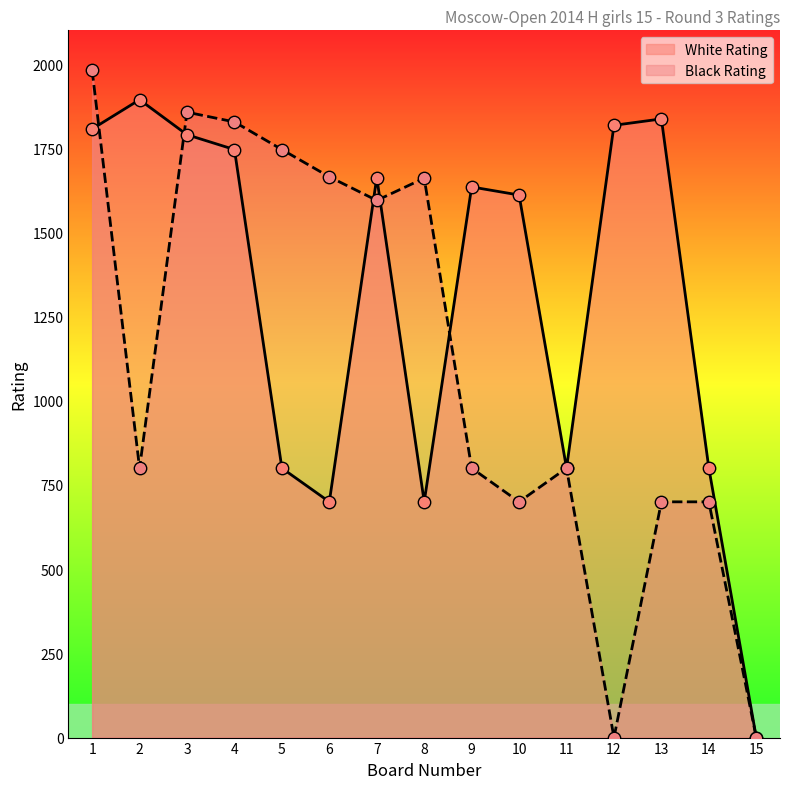

What are all the series names shown in the legend?

White Rating, Black Rating